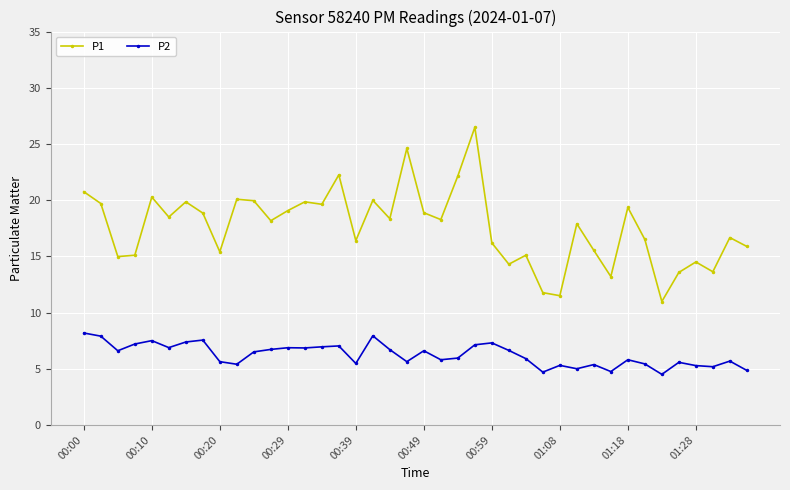

Which series has the largest total across all categories?

P1